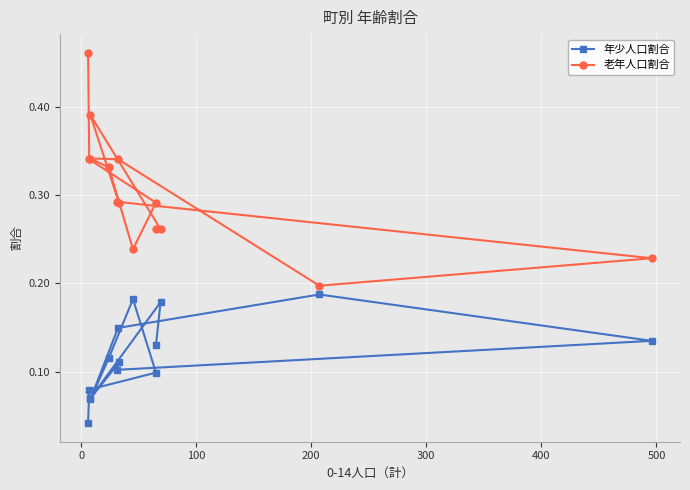

What is the maximum value for 老年人口割合?

0.5